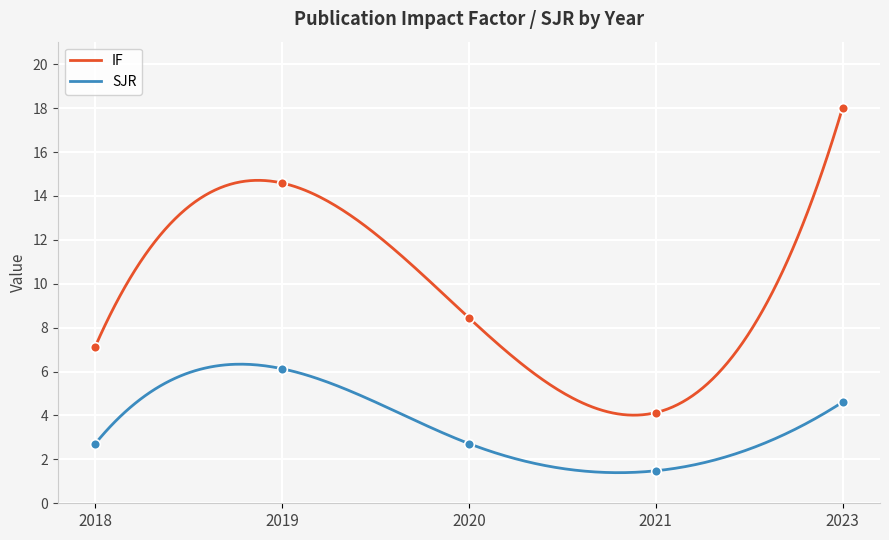

True or false: SJR and IF intersect in this chart.

False